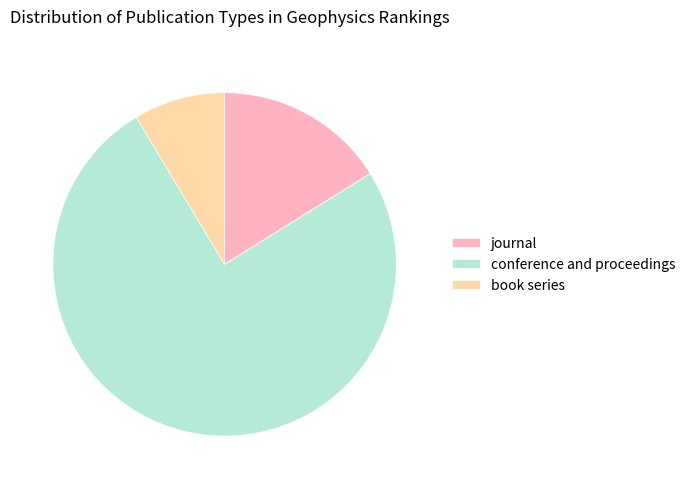

The conference and proceedings slice represents 75% of the pie. True or false?

True